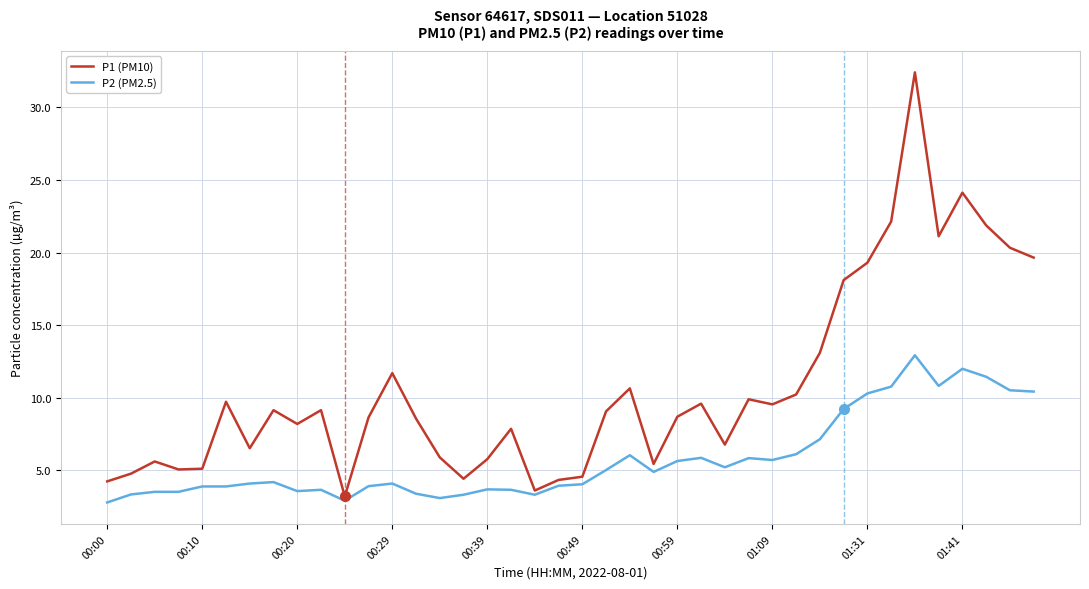

Which series has the largest total across all categories?

P1 (PM10)